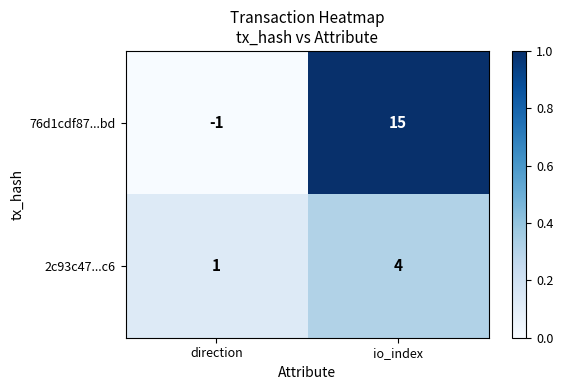

Is the value of 76d1cdf87...bd at direction greater than the value of 2c93c47...c6 at direction?

No